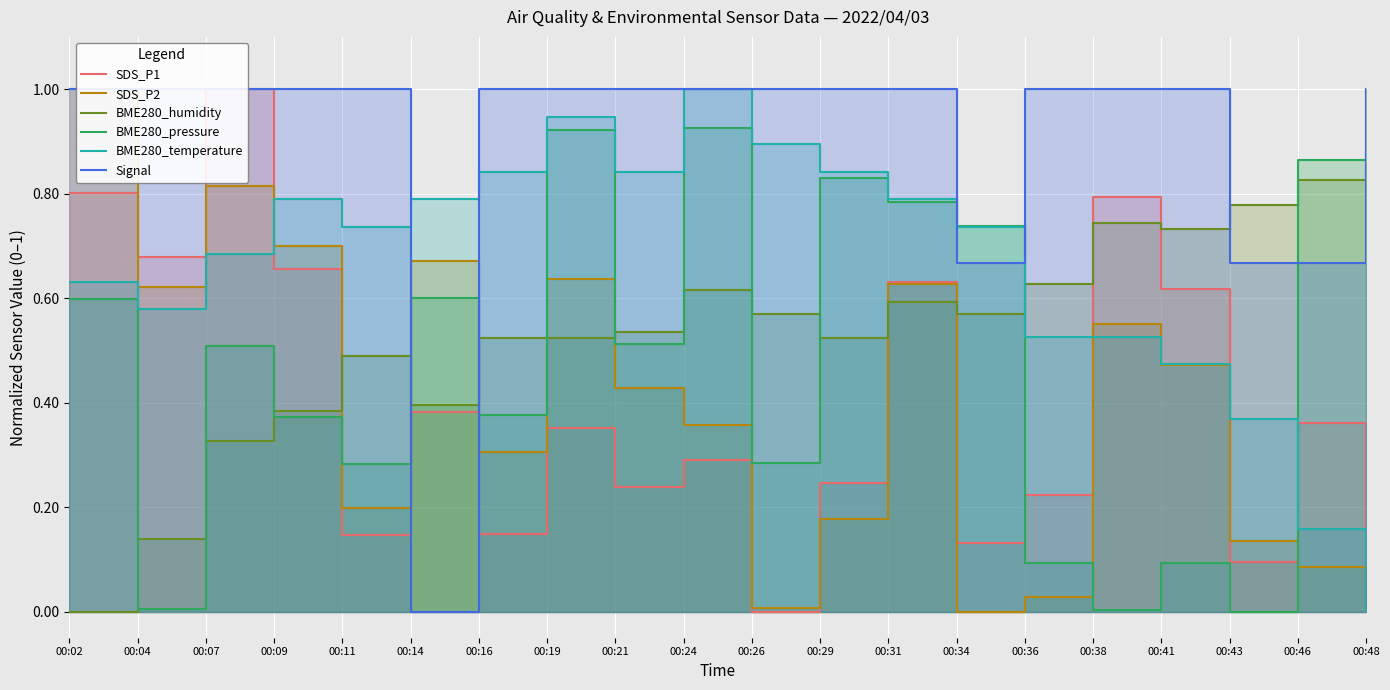

What is the sum of the Signal values at 00:07 and 00:04?

2.0